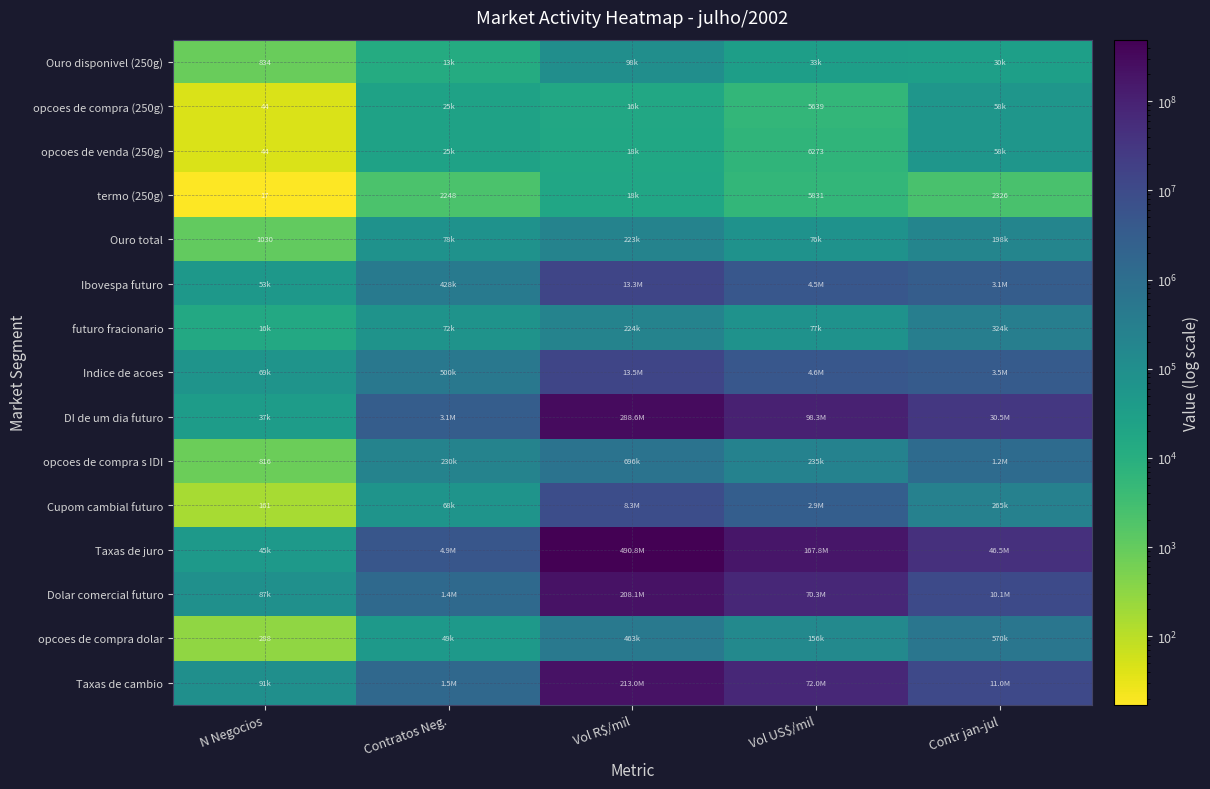

What is the spread (max minus min) of values at N Negocios?

91342